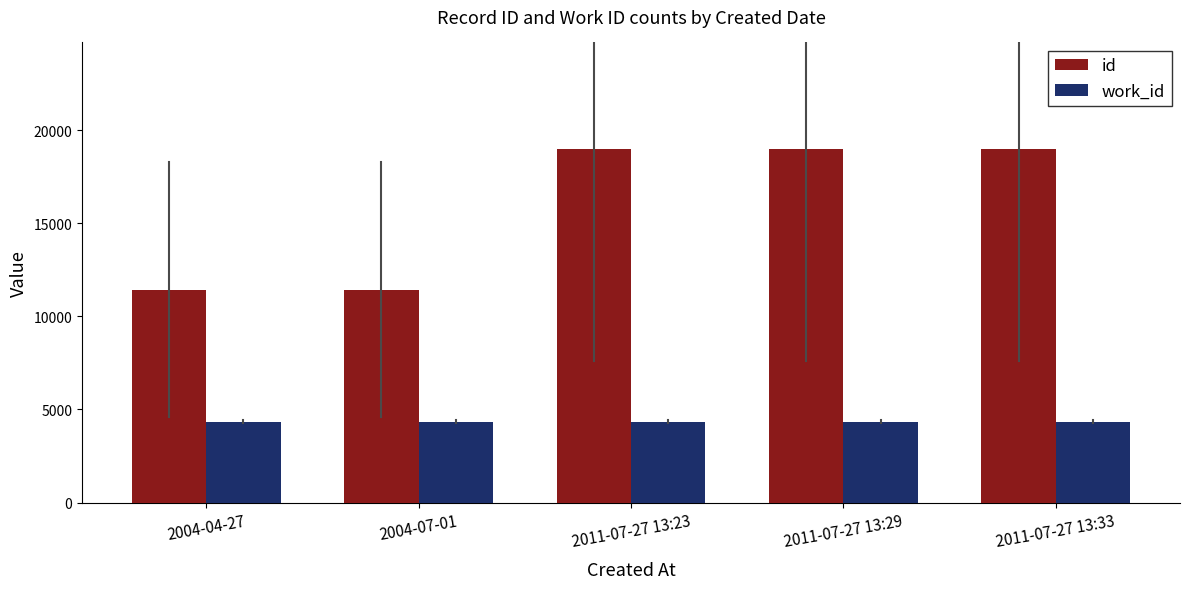

Does the chart contain stacked bars?

No